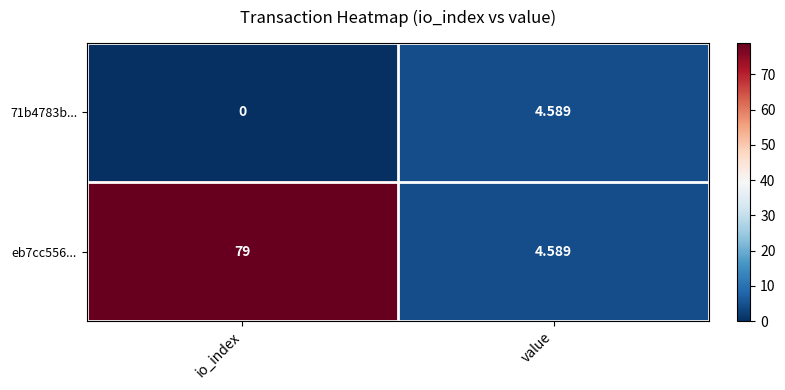

At how many categories does at least one series exceed 24?

1